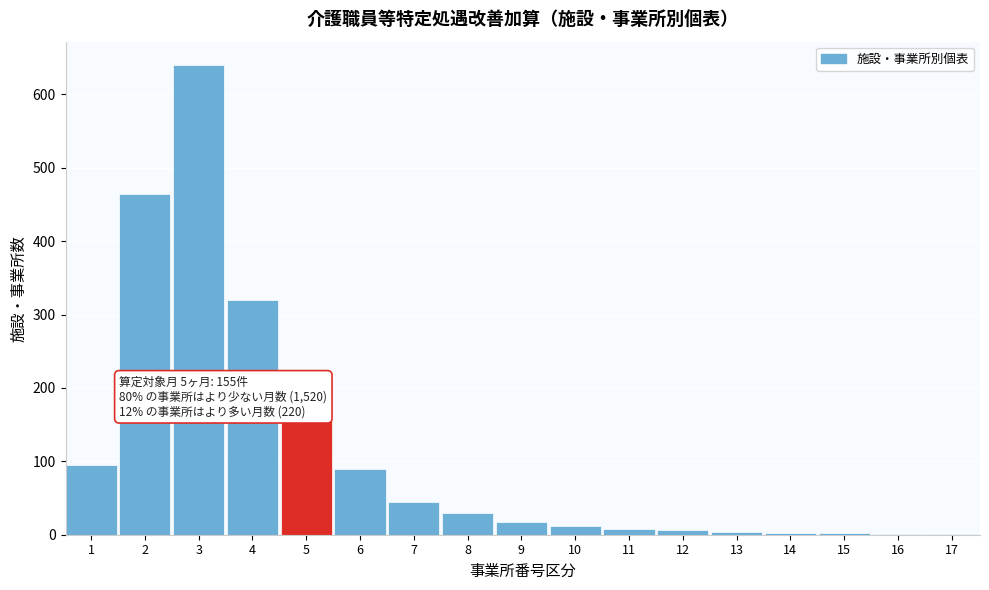

What is the maximum value shown in the chart?

640